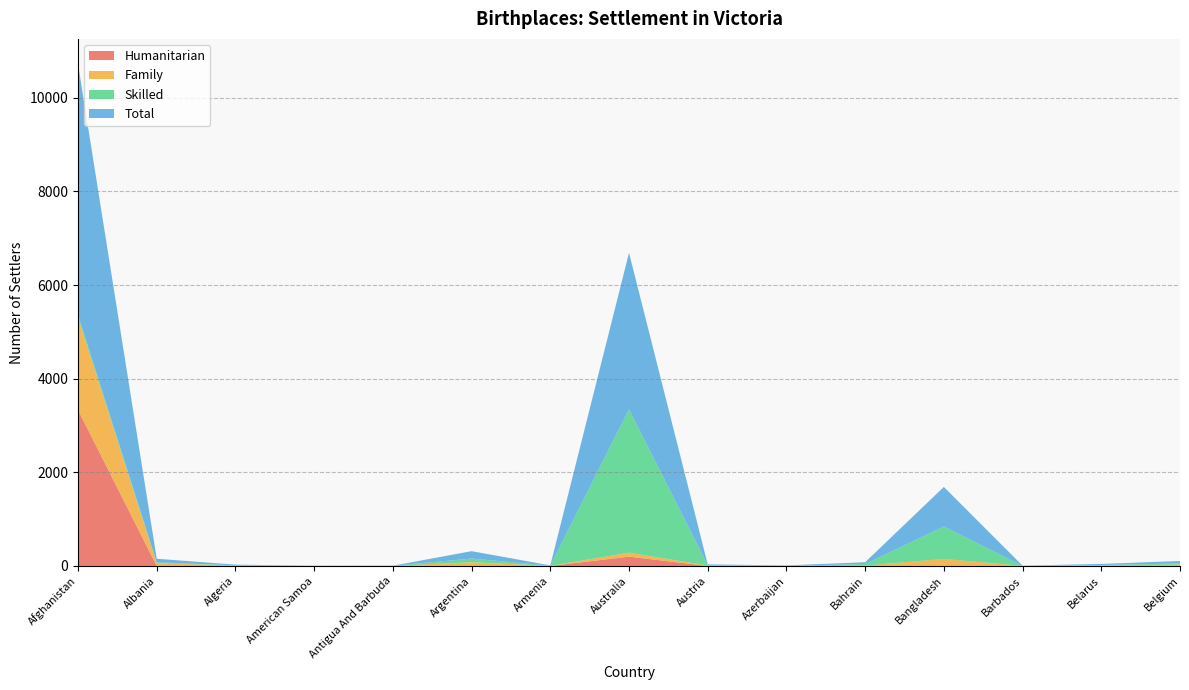

Reading left to right, what are all the values shown in this chart?

Humanitarian: Afghanistan=3333	Albania=0	Algeria=0	American Samoa=0	Antigua And Barbuda=3	Argentina=0	Armenia=0	Australia=199	Austria=0	Azerbaijan=0	Bahrain=3	Bangladesh=3	Barbados=0	Belarus=0	Belgium=0
Family: Afghanistan=1973	Albania=58	Algeria=14	American Samoa=3	Antigua And Barbuda=0	Argentina=80	Armenia=3	Australia=85	Austria=9	Azerbaijan=3	Bahrain=6	Bangladesh=147	Barbados=3	Belarus=13	Belgium=30
Skilled: Afghanistan=55	Albania=19	Algeria=0	American Samoa=0	Antigua And Barbuda=0	Argentina=78	Armenia=3	Australia=3061	Austria=8	Azerbaijan=3	Bahrain=31	Bangladesh=694	Barbados=0	Belarus=9	Belgium=23
Total: Afghanistan=5361	Albania=77	Algeria=14	American Samoa=3	Antigua And Barbuda=3	Argentina=158	Armenia=6	Australia=3345	Austria=17	Azerbaijan=6	Bahrain=40	Bangladesh=844	Barbados=3	Belarus=22	Belgium=53